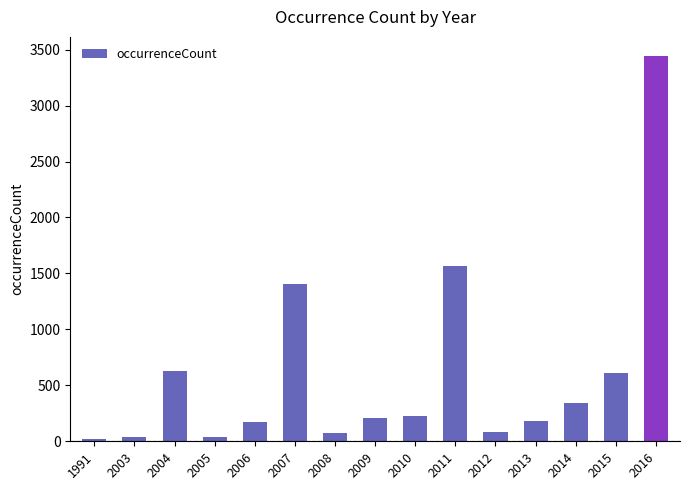

The chart shows a value of 409 at 2004. True or false?

False